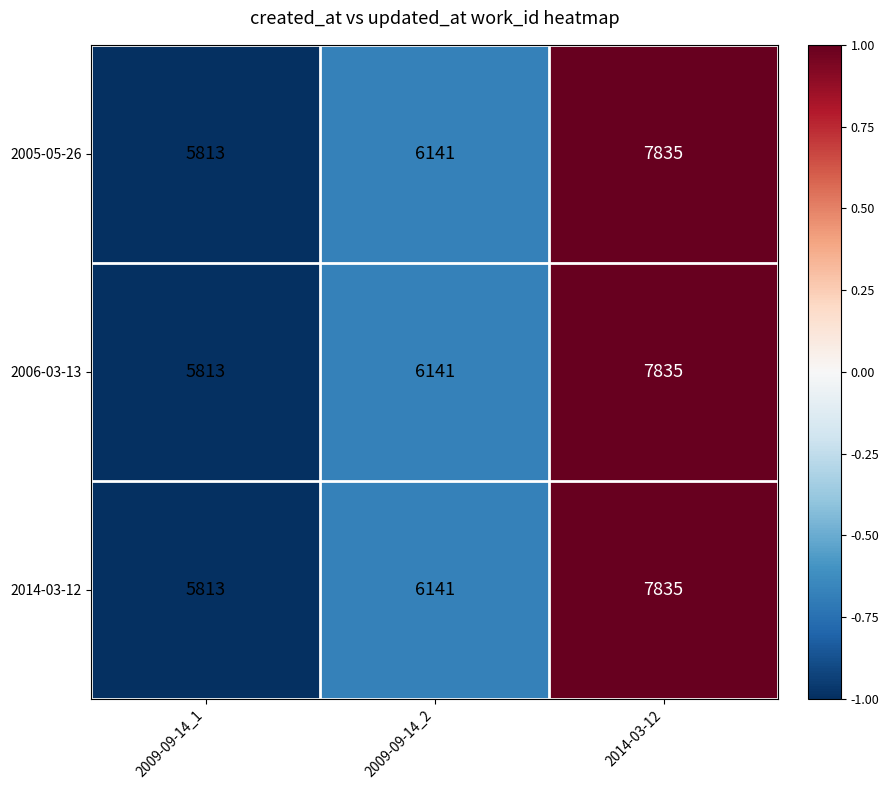

At which label is 2005-05-26 closest to 6824?

2009-09-14_2